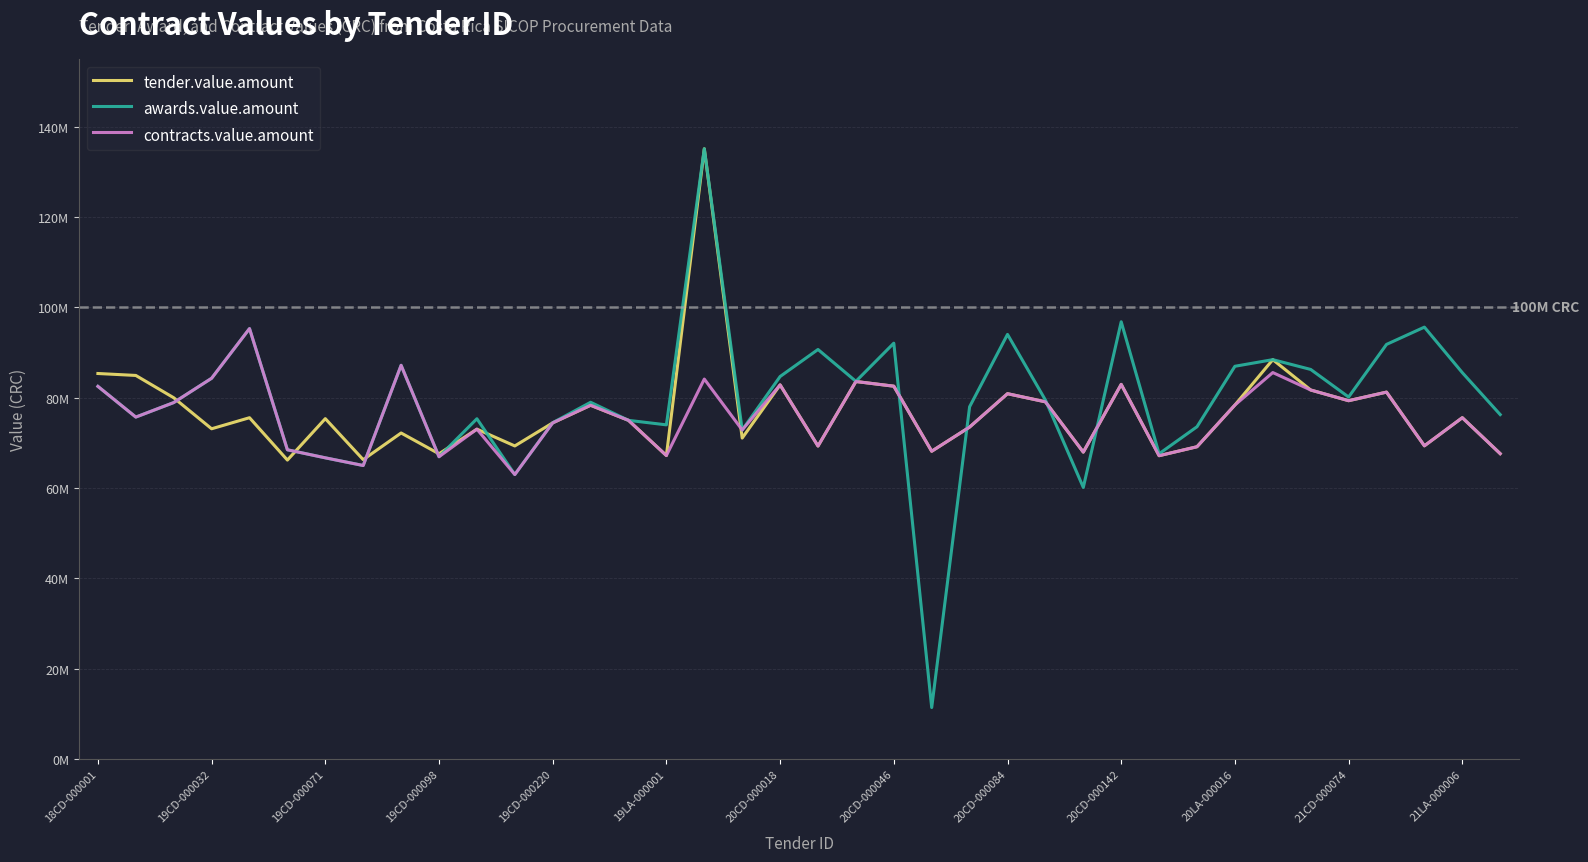

Does the chart have visible grid lines?

Yes